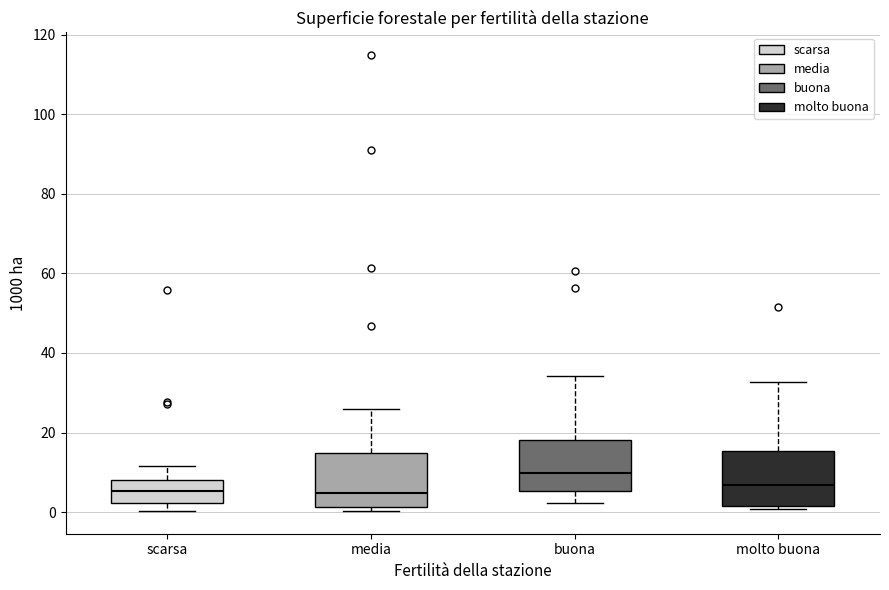

Reading left to right, transcribe this box plot: for each box, give where its median line is, the range the box spans, and where its two whiskers end, as read against the y-axis. The values are not printed on the chart, so give them approximately, as read against the axis.

scarsa: median 6, box 2 to 8, whiskers 0 to 12
media: median 4, box 2 to 14, whiskers 0 to 26
buona: median 10, box 6 to 18, whiskers 2 to 34
molto buona: median 6, box 2 to 16, whiskers 0 to 32